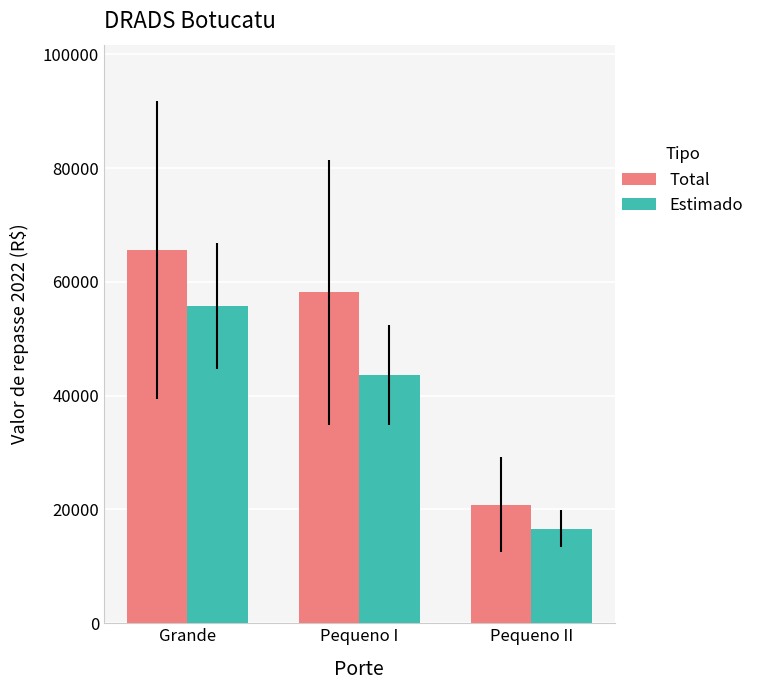

Rank the series by their average value, from lowest to highest.

Estimado, Total